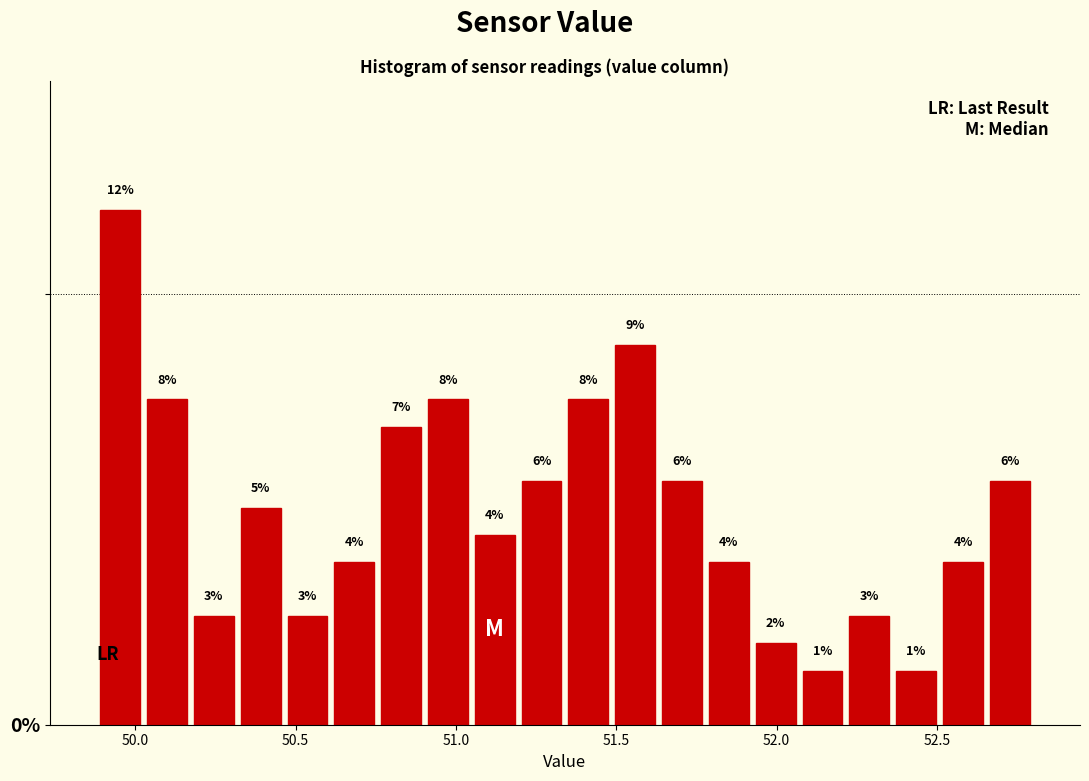

Around what value on the x-axis is the tallest bar? Give the approximate position of its centre, as read against the axis.

49.95